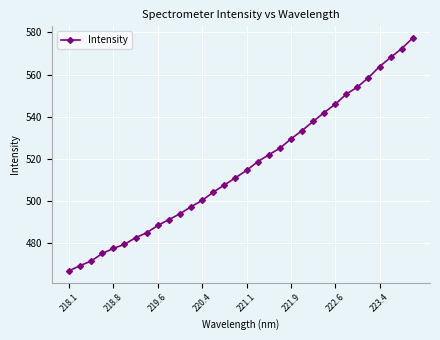

How many lines are shown in the chart?

1